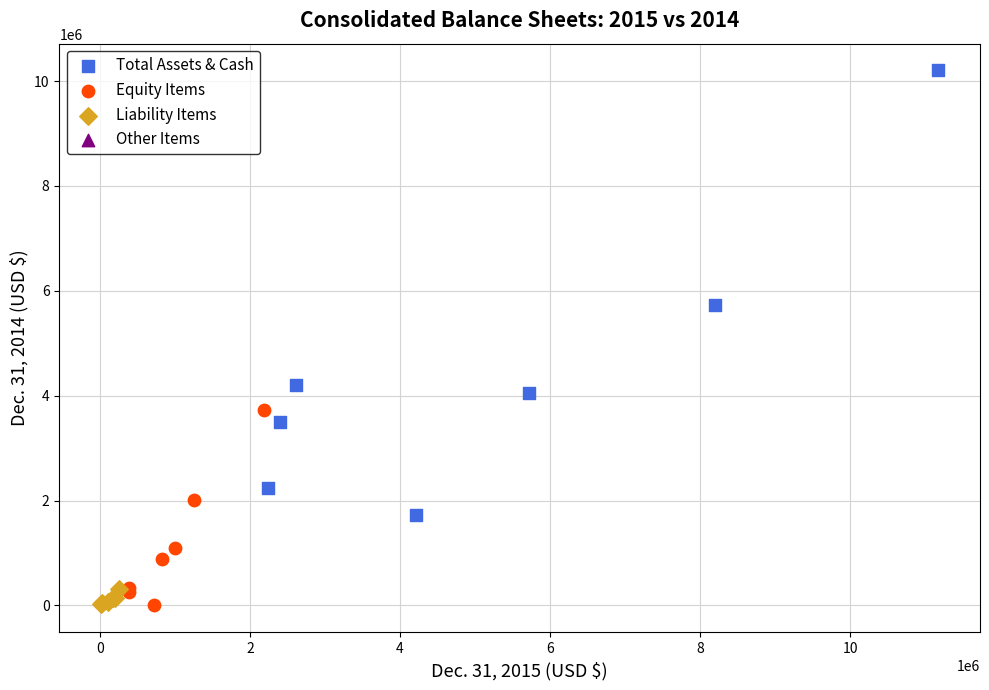

Which series contains the highest Y value?

Total Assets & Cash